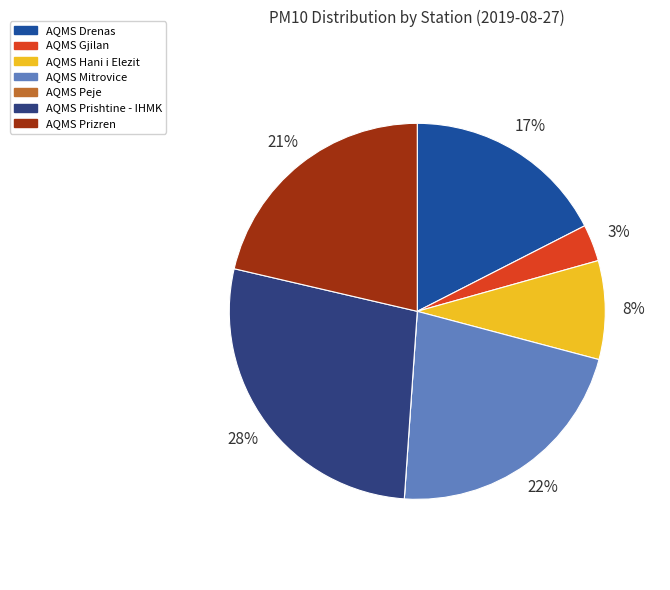

Approximately how many times larger is the value at AQMS Gjilan compared to AQMS Hani i Elezit?

0.4